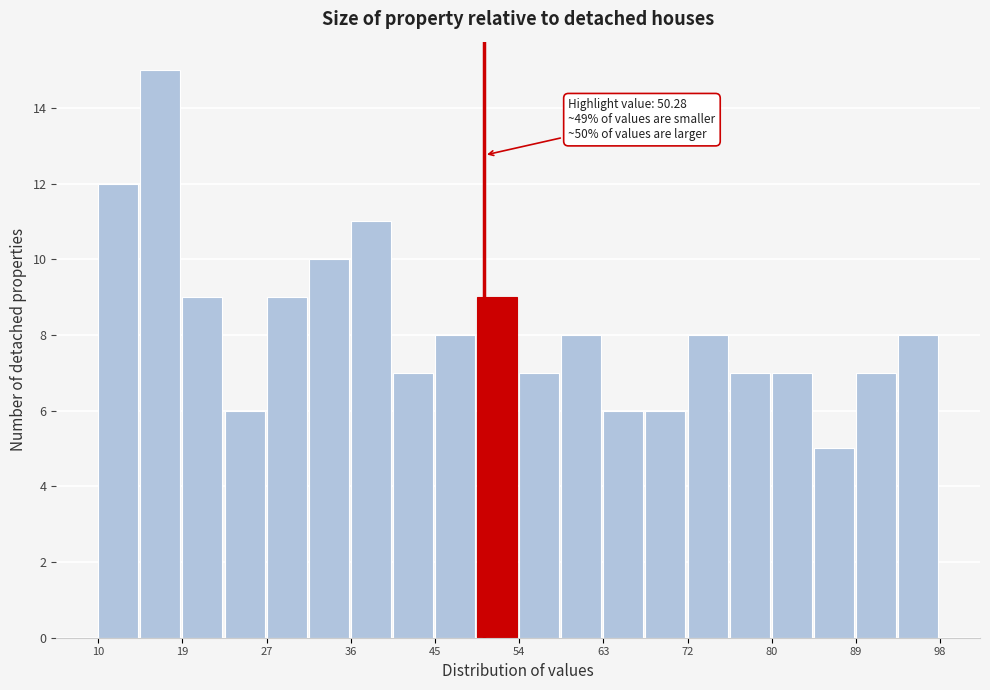

Which range on the x-axis has the tallest bar?

14 to 19